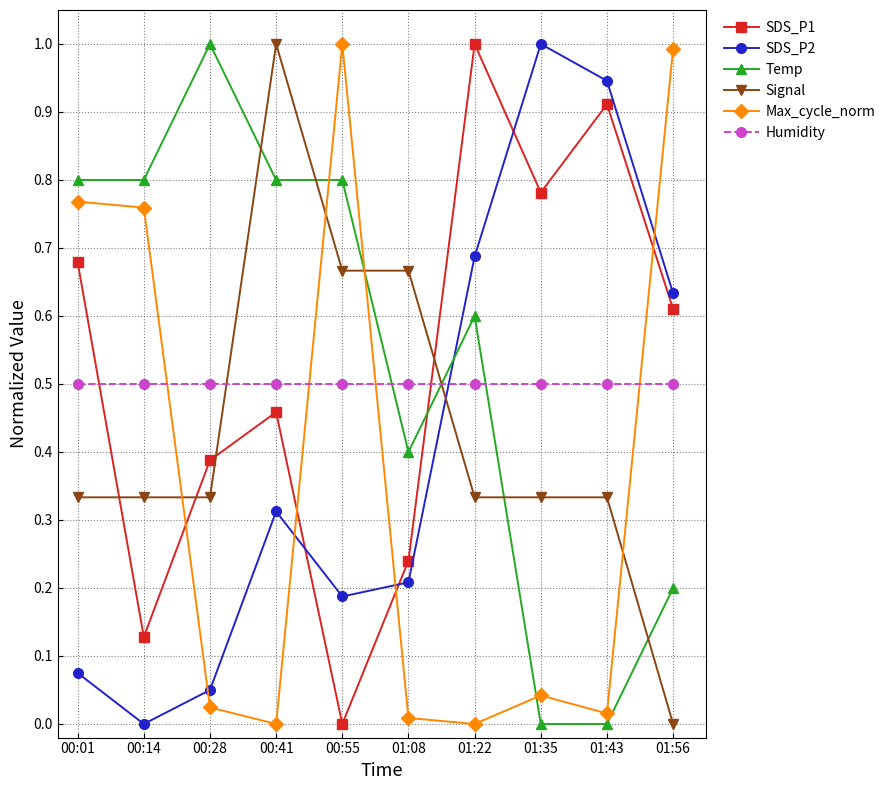

What is the difference between the highest and lowest values at 01:35?

1.0